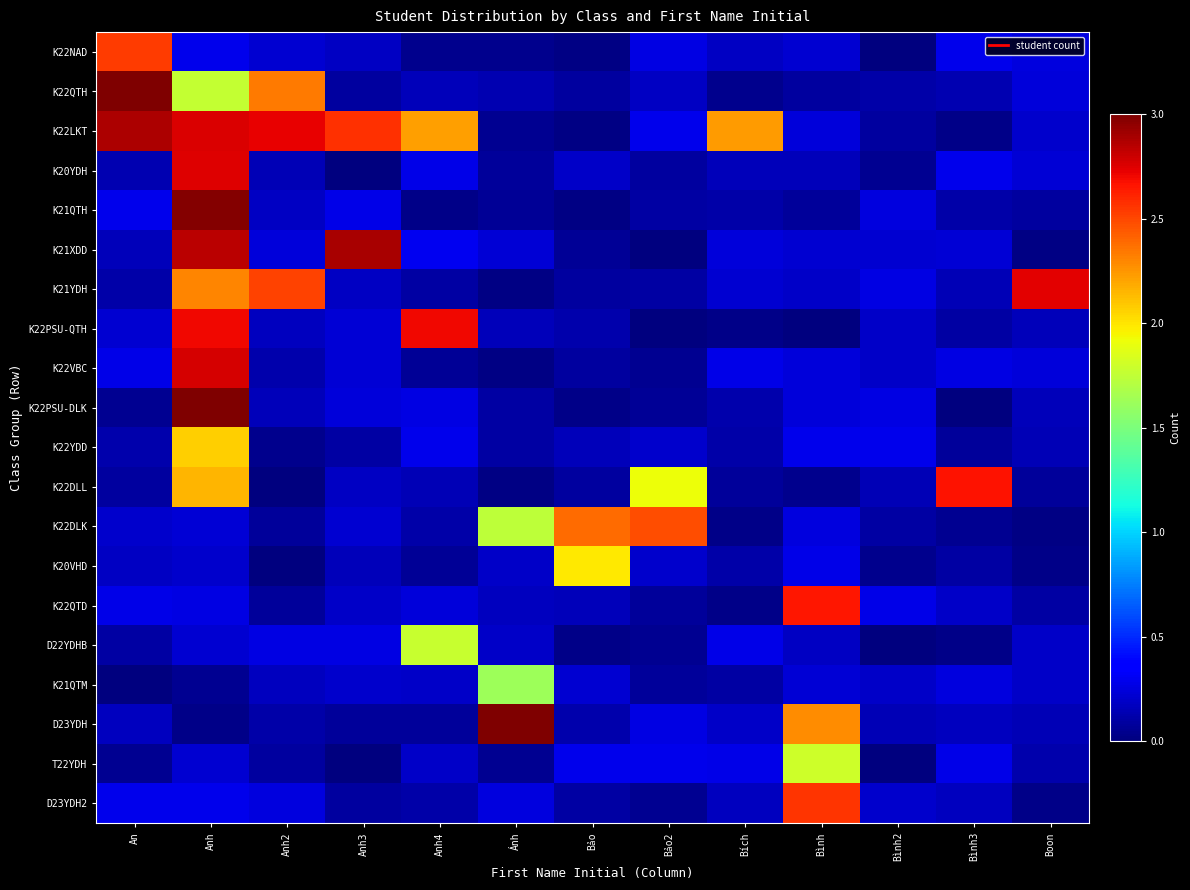

At Bình2, list the series in order from largest to smallest.

K22YDD, K22QTD, K21YDH, K22PSU-DLK, K21QTH, K21XDD, D23YDH2, K21QTM, K22PSU-QTH, K22VBC, D23YDH, K22DLL, K22QTH, K22DLK, K22LKT, K20YDH, K20VHD, K22NAD, T22YDH, D22YDHB